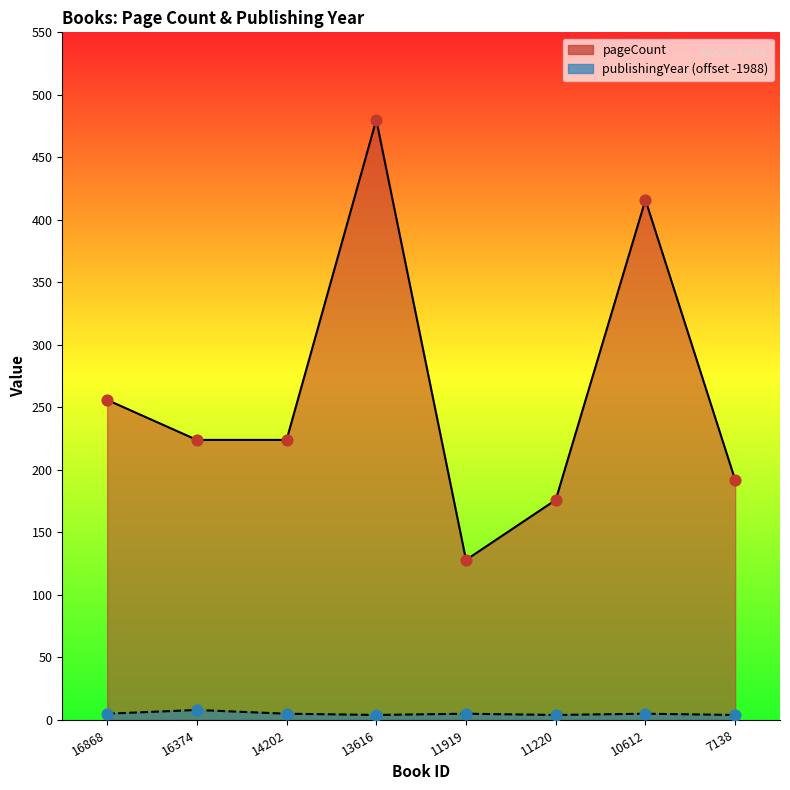

Is the value of publishingYear at 10612 greater than the value of pageCount at 11919?

No